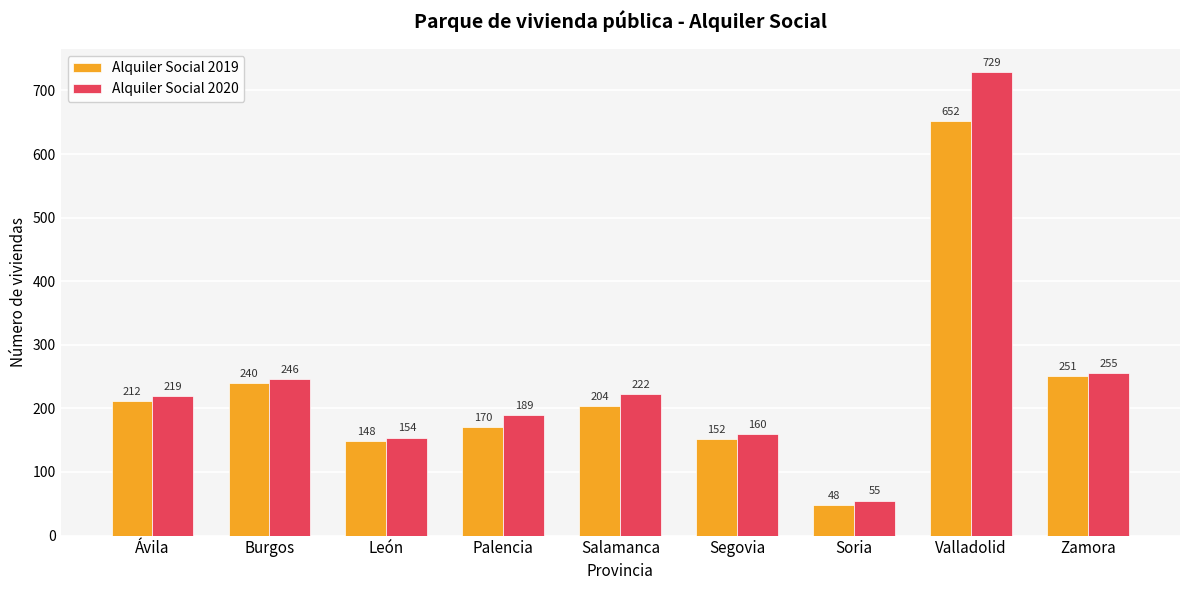

At which label does Alquiler Social 2019 first exceed 204?

Ávila